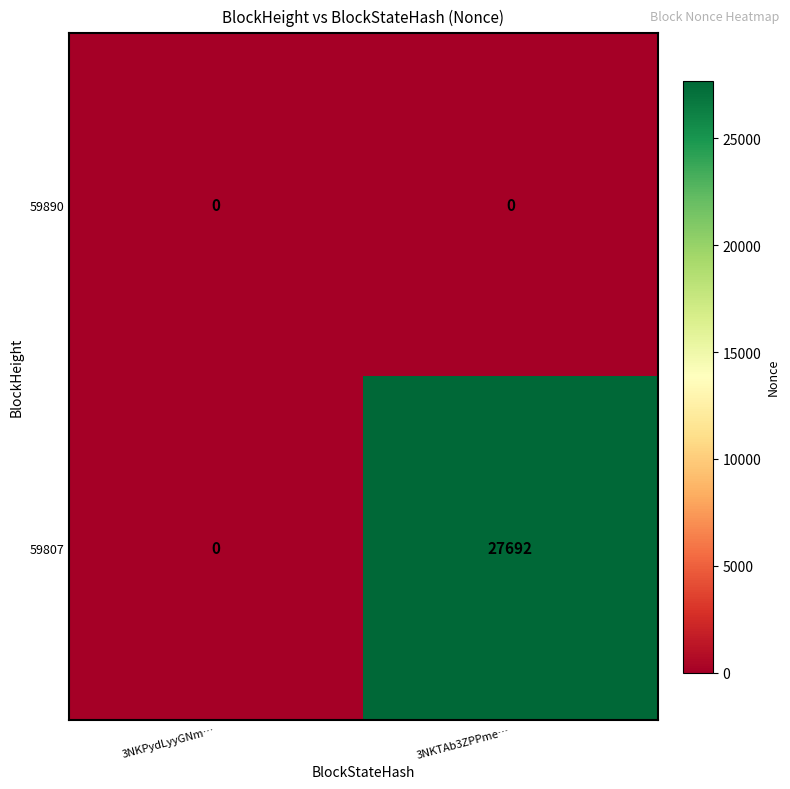

How many data points does each series have?

2